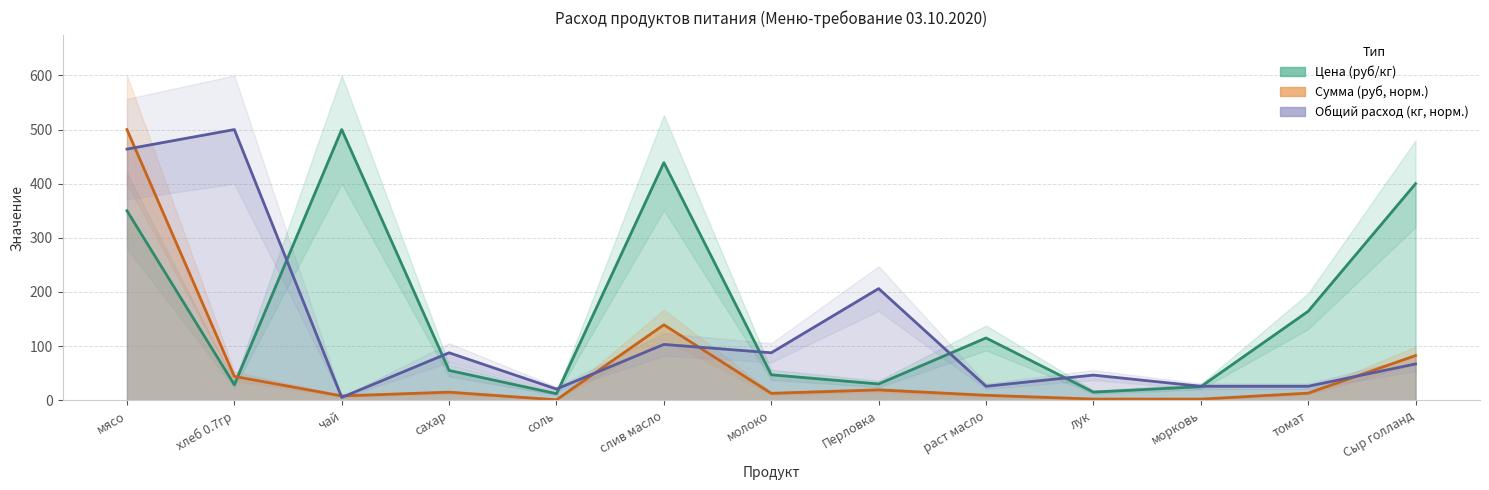

How many interior local valleys does the Сумма (руб) series have?

4